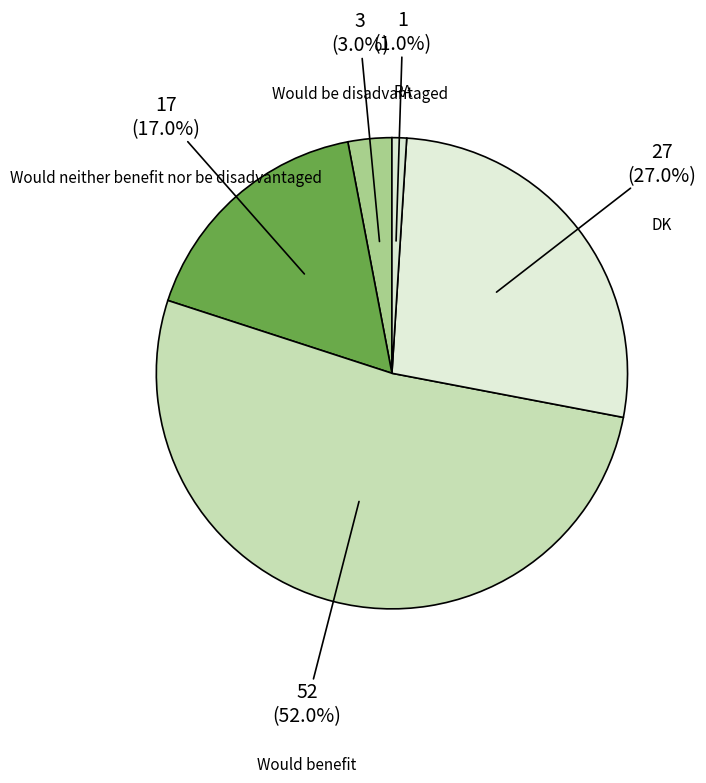

What is the ratio of the value at Would be disadvantaged to the value at RA?

3.0